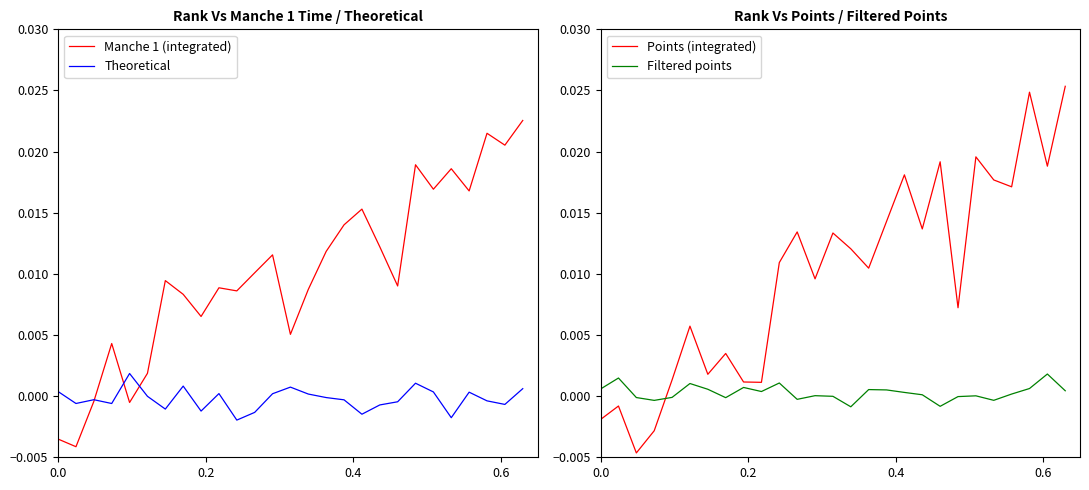

True or false: Filtered points and Points (integrated) intersect in this chart.

True